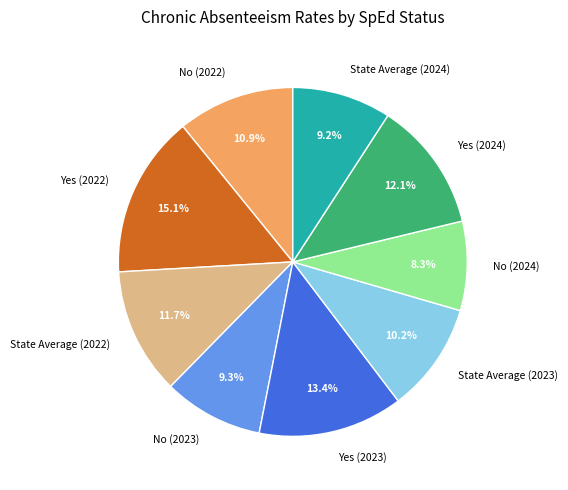

Does any single category account for the majority?

No